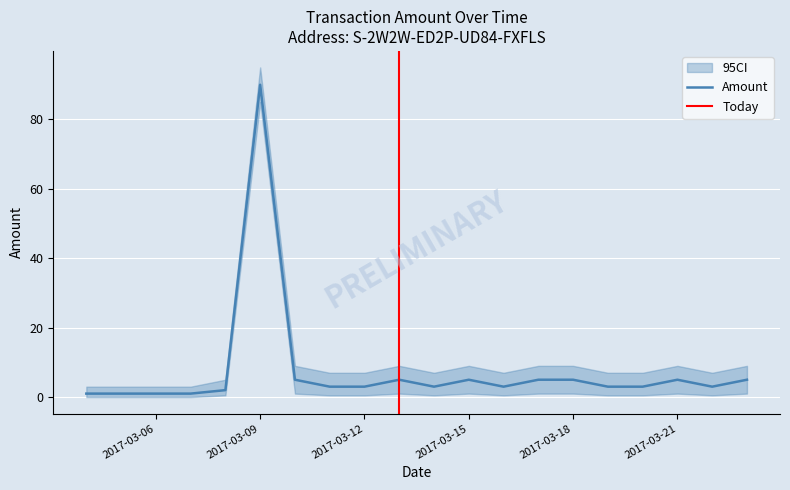

What is the difference between the second highest and second lowest values in the Amount_lower series?

1.0